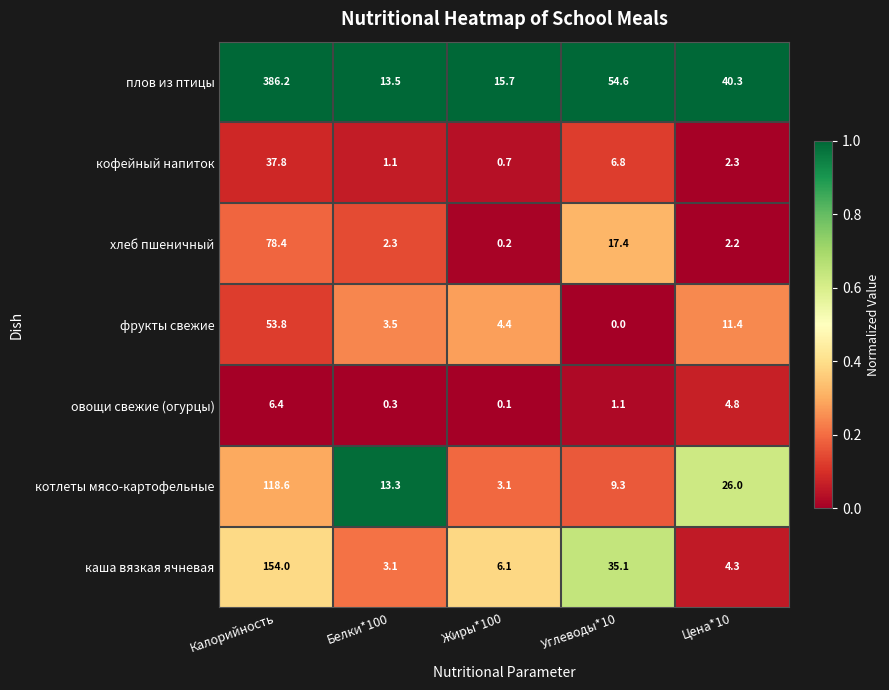

At which category is the sum across all series the highest?

Калорийность